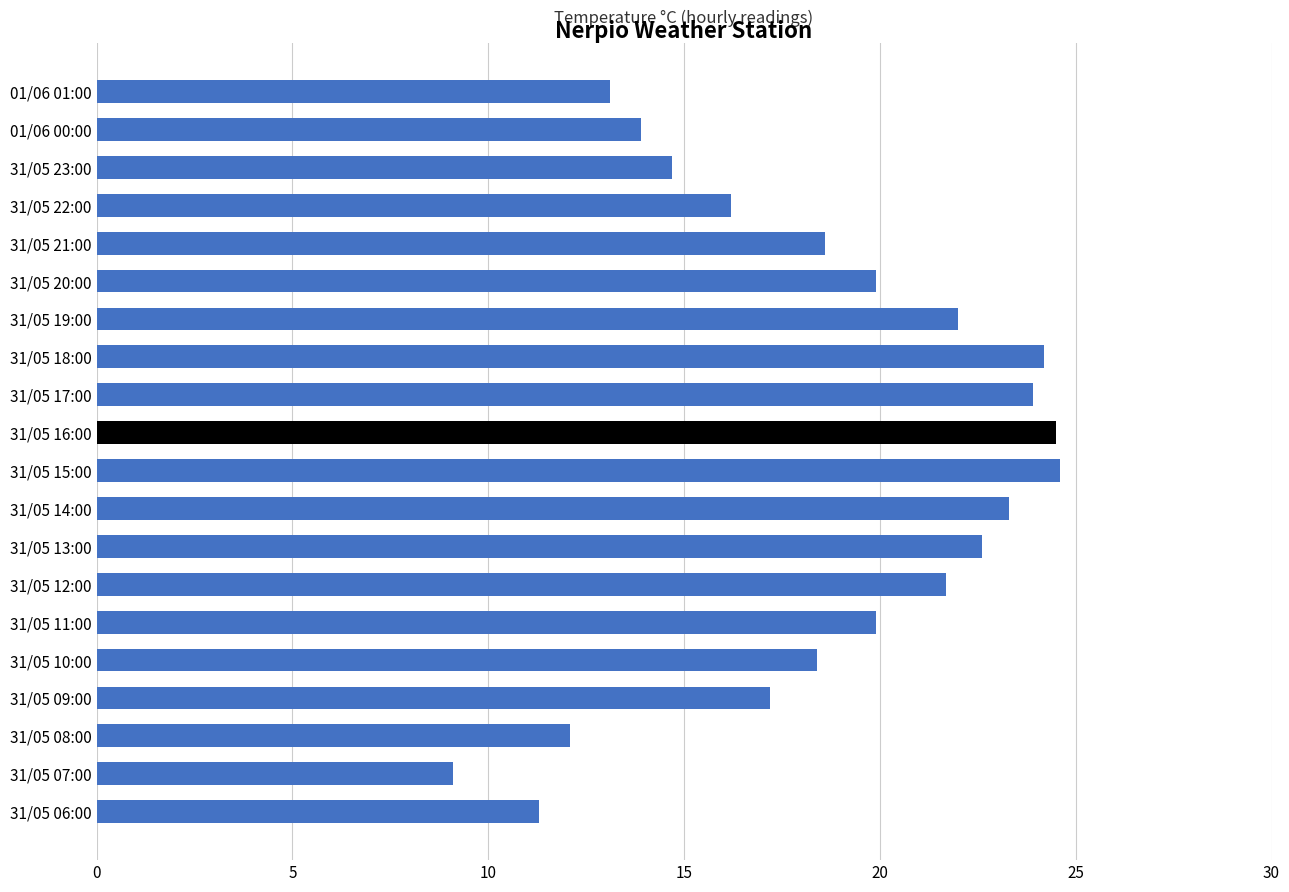

How many bars are there in total?

20